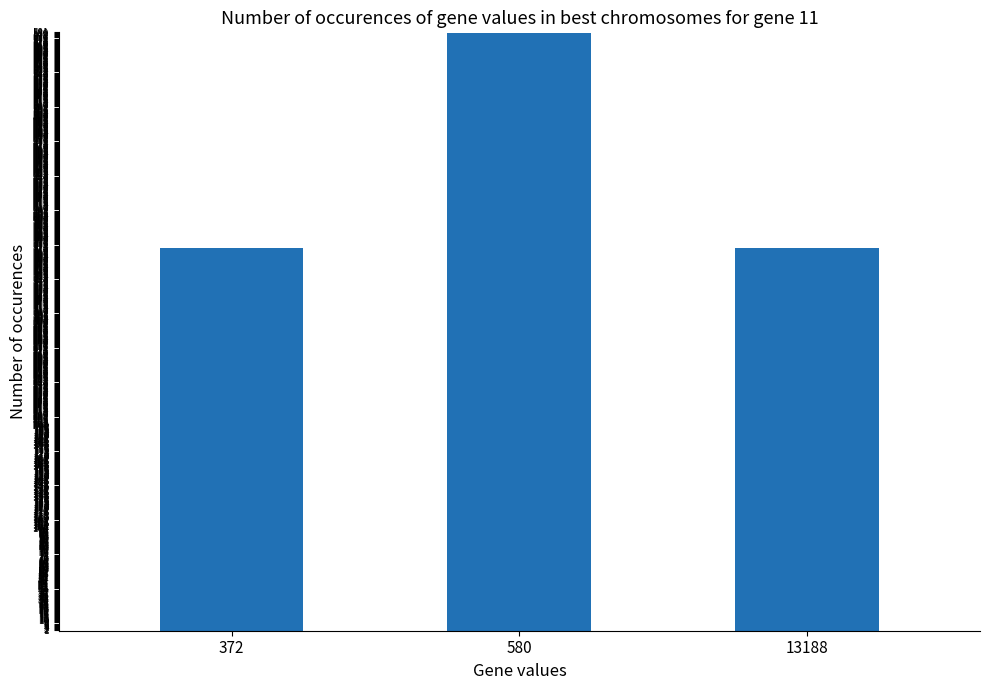

What is the change in value from 580 to 13188?

-208